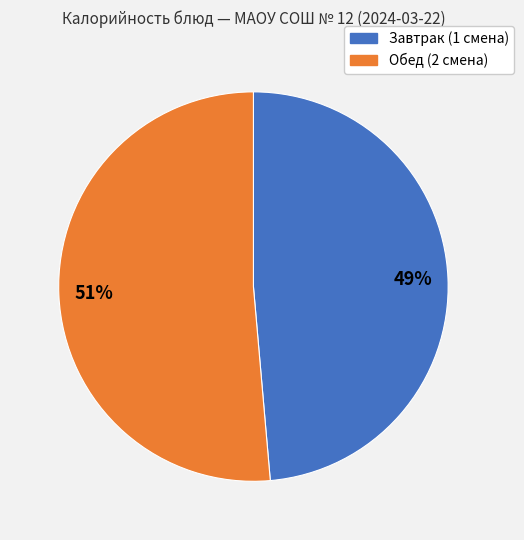

Is there a majority slice in this chart?

Yes